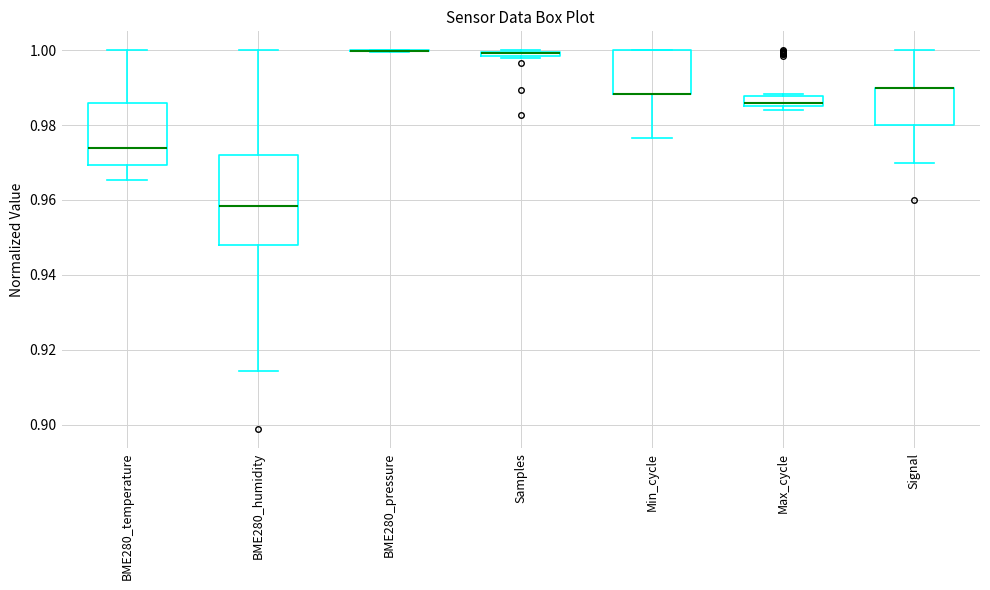

Where is the lower edge of the box for Max_cycle on the y-axis? The values are not printed on the chart, so give them approximately, as read against the axis.

0.984